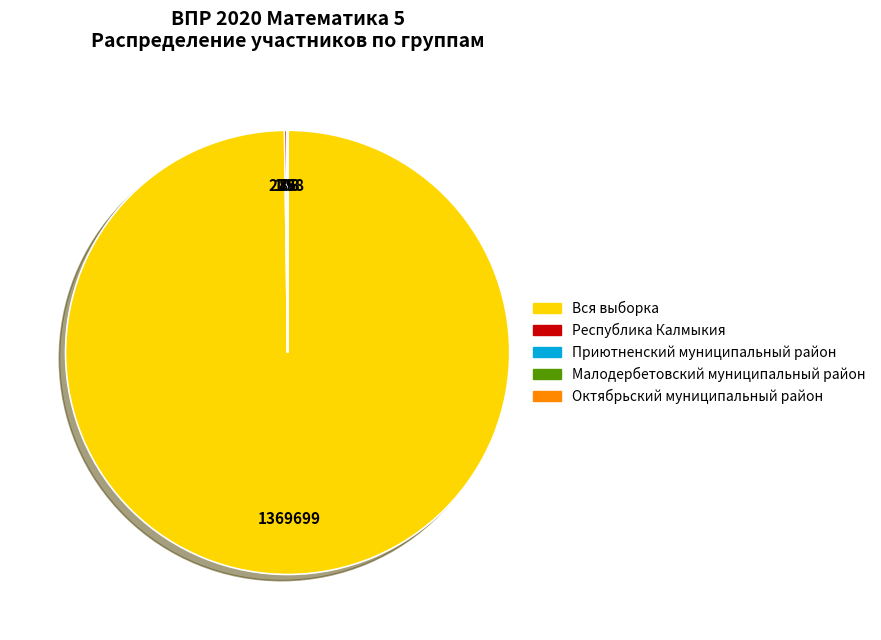

Is there any slice that represents more than half of the pie?

Yes